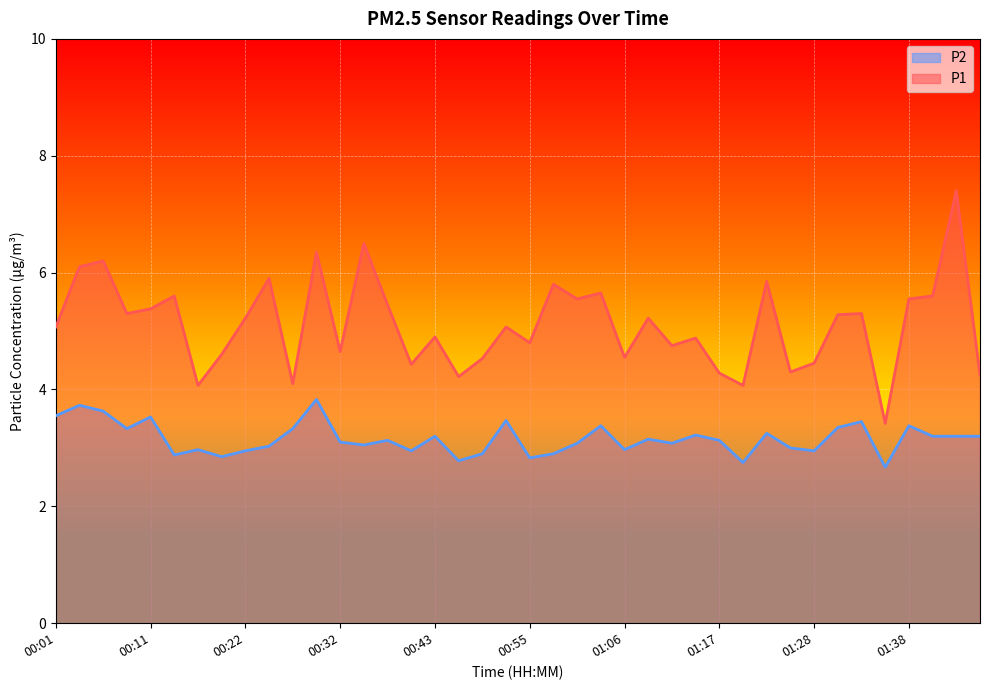

List the labels in order of P2 value, largest first.

00:30, 00:03, 00:06, 00:01, 00:11, 00:52, 01:33, 01:03, 01:38, 01:31, 00:09, 00:27, 01:22, 01:14, 00:43, 01:41, 01:44, 01:46, 01:09, 00:38, 01:17, 00:32, 01:01, 01:11, 00:35, 00:24, 01:25, 00:16, 01:06, 00:22, 00:40, 01:28, 00:50, 00:58, 00:14, 00:19, 00:55, 00:46, 01:20, 01:36